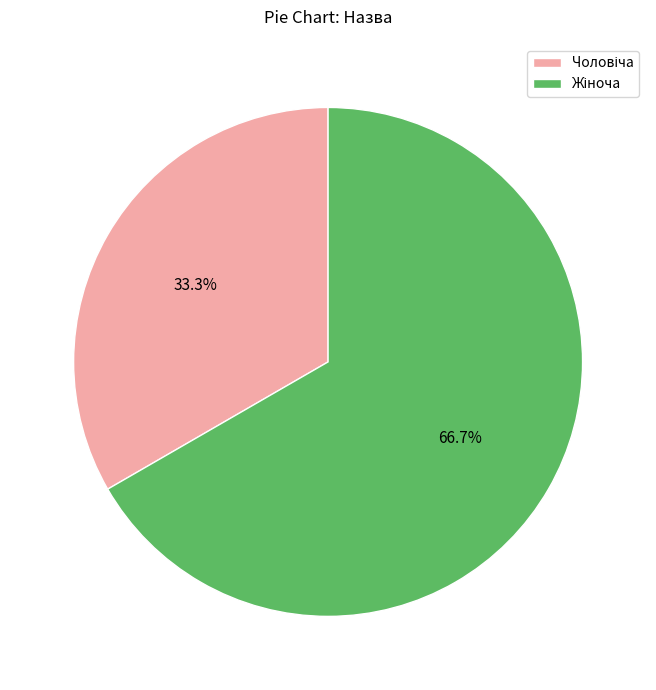

Is there any slice that represents more than half of the pie?

Yes